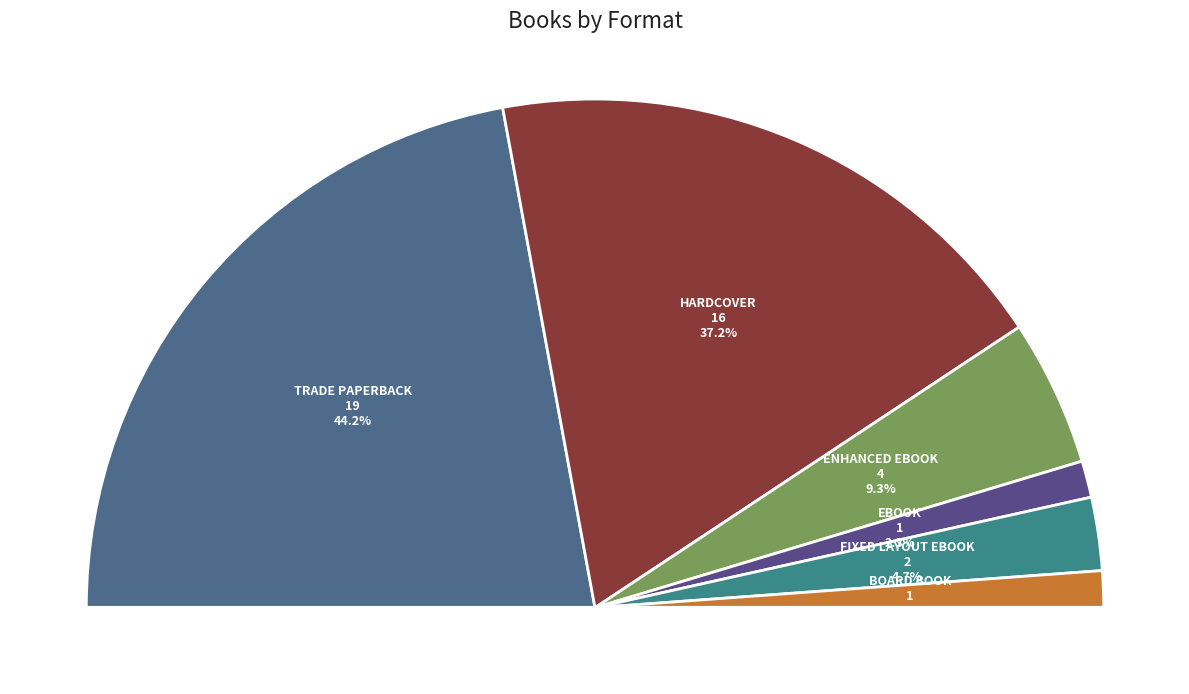

How many segments does this pie chart have?

6